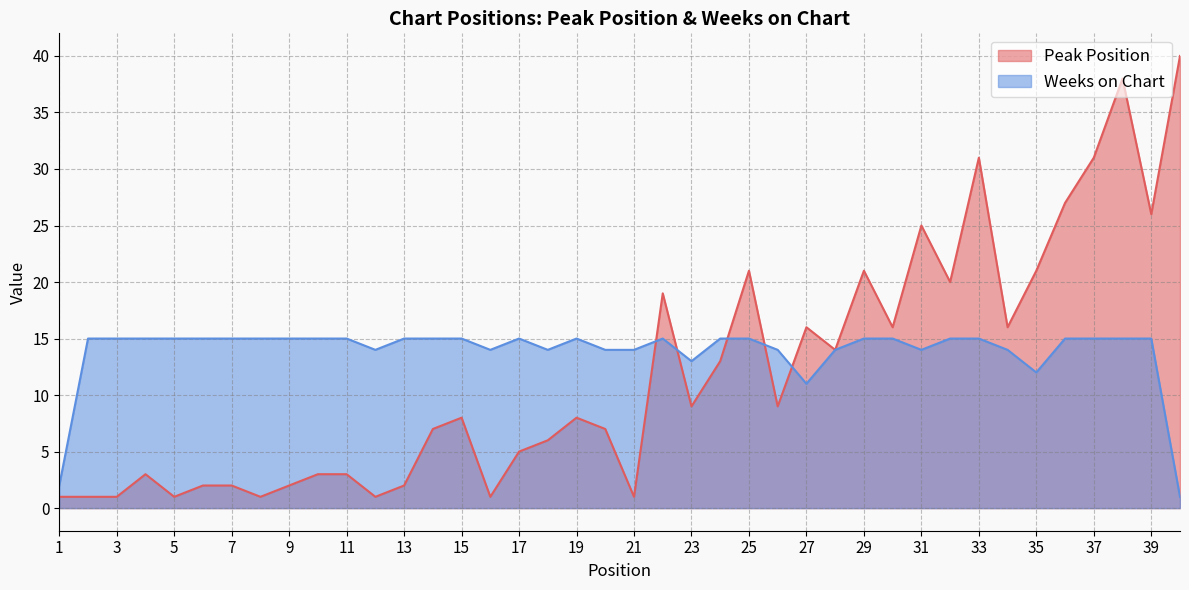

Reading left to right, transcribe all the data shown in this chart.

Peak Position: 1	1	1	3	1	2	2	1	2	3	3	1	2	7	8	1	5	6	8	7	1	19	9	13	21	9	16	14	21	16	25	20	31	16	21	27	31	38	26	40
Weeks on Chart: 2	15	15	15	15	15	15	15	15	15	15	14	15	15	15	14	15	14	15	14	14	15	13	15	15	14	11	14	15	15	14	15	15	14	12	15	15	15	15	1